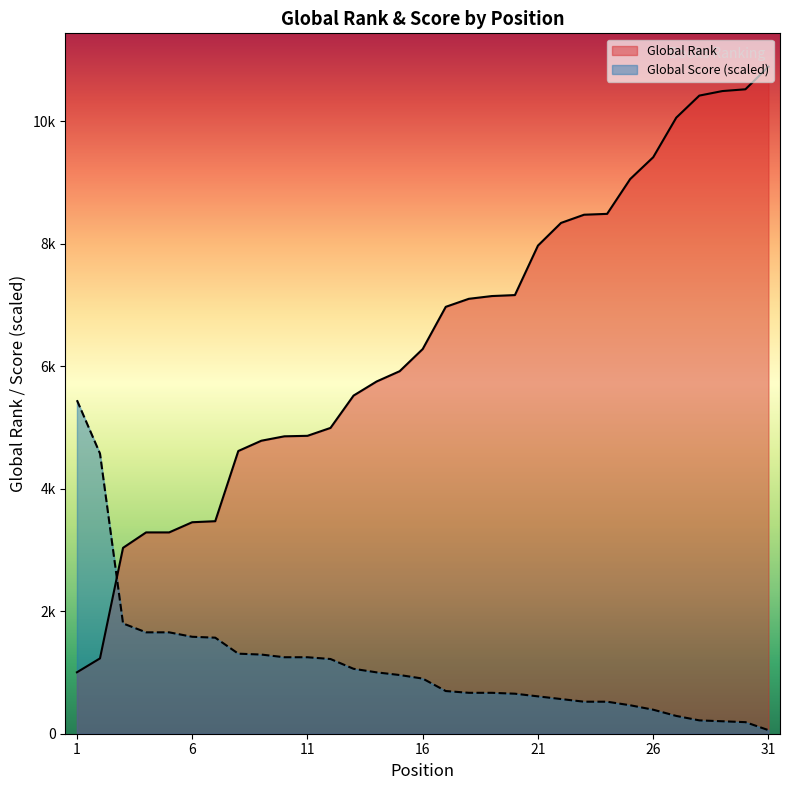

At how many categories does at least one series exceed 10095?

4